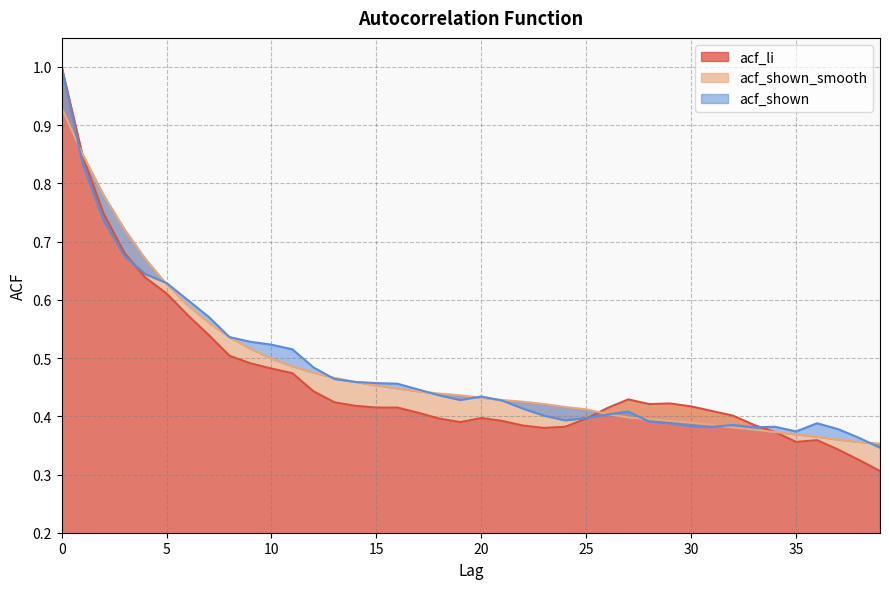

At which label is acf_shown_smooth closest to 0?

39